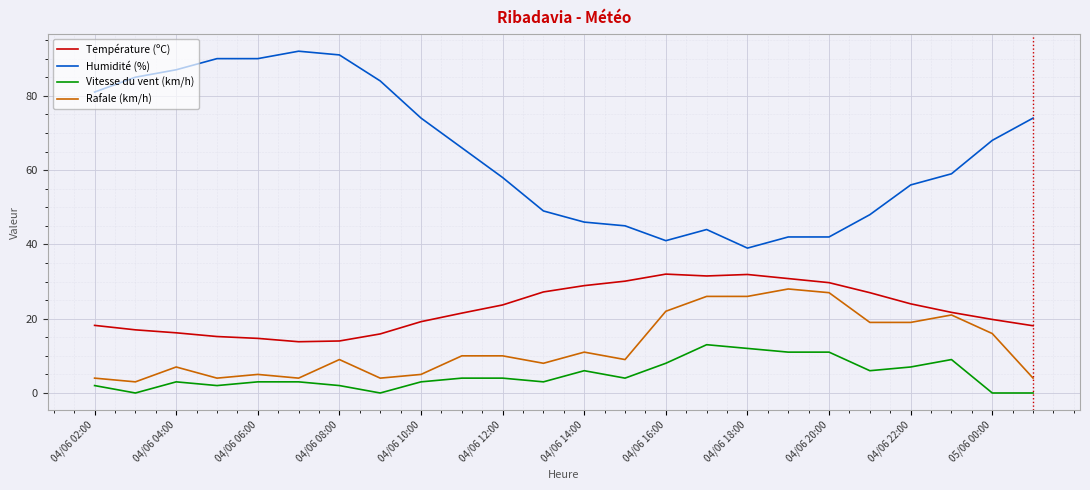

Which series has the widest spread of values?

Humidité (%)